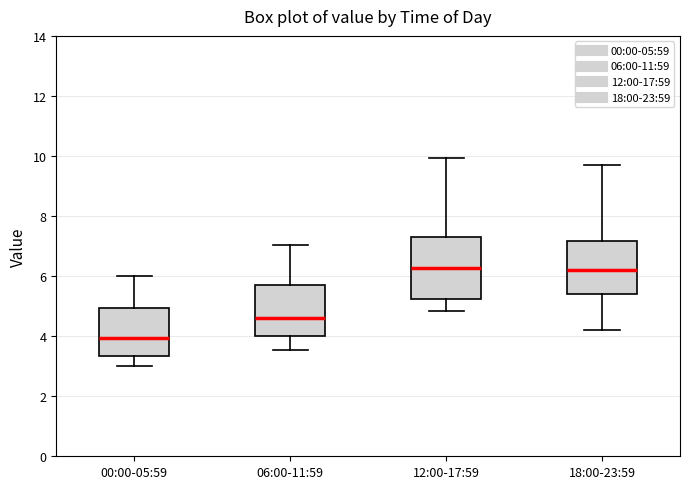

Reading left to right, read every box against the y-axis: the position of its median line, the range the box covers, and the ends of its whiskers. The values are not printed on the chart, so give them approximately, as read against the axis.

00:00-05:59: median 4.0, box 3.4 to 5.0, whiskers 3.0 to 6.0
06:00-11:59: median 4.6, box 4.0 to 5.6, whiskers 3.6 to 7.0
12:00-17:59: median 6.2, box 5.2 to 7.4, whiskers 4.8 to 10.0
18:00-23:59: median 6.2, box 5.4 to 7.2, whiskers 4.2 to 9.8